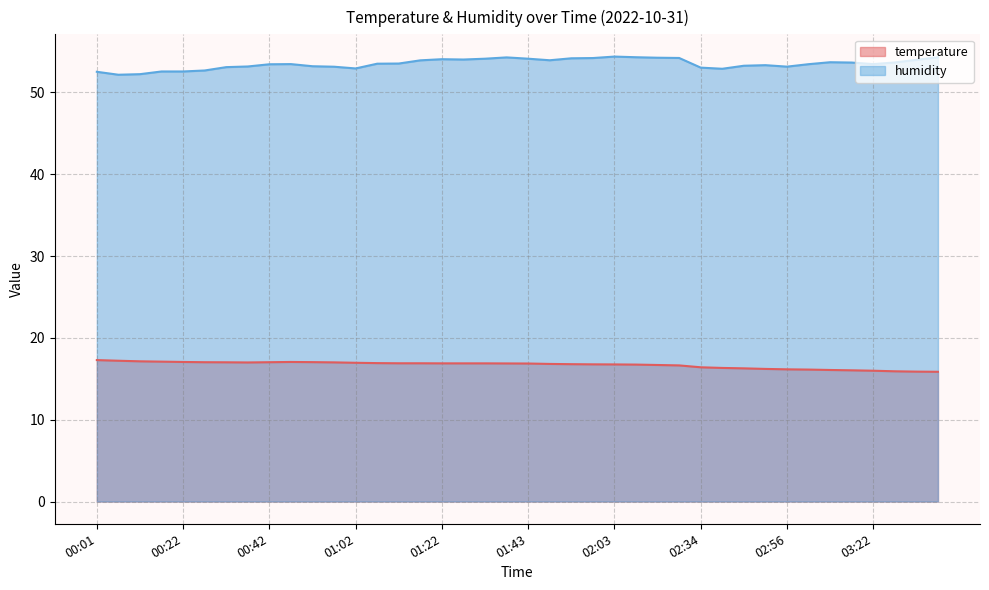

Reading left to right, what are all the values shown in this chart?

temperature: 00:01=17.3	00:06=17.2	00:12=17.1	00:17=17.1	00:22=17.1	00:27=17.0	00:32=17.0	00:37=17.0	00:42=17.0	00:47=17.1	00:52=17.0	00:57=17.0	01:02=17.0	01:07=16.9	01:12=16.9	01:17=16.9	01:22=16.9	01:28=16.9	01:33=16.9	01:38=16.9	01:43=16.9	01:48=16.8	01:53=16.8	01:58=16.8	02:03=16.8	02:08=16.7	02:13=16.7	02:18=16.6	02:34=16.4	02:40=16.3	02:45=16.3	02:50=16.2	02:56=16.2	03:01=16.1	03:07=16.1	03:17=16.0	03:22=16.0	03:27=15.9	03:32=15.9	03:38=15.9
humidity: 00:01=52.5	00:06=52.2	00:12=52.2	00:17=52.6	00:22=52.6	00:27=52.7	00:32=53.1	00:37=53.2	00:42=53.5	00:47=53.5	00:52=53.2	00:57=53.1	01:02=52.9	01:07=53.5	01:12=53.5	01:17=53.9	01:22=54.1	01:28=54.0	01:33=54.1	01:38=54.3	01:43=54.1	01:48=53.9	01:53=54.2	01:58=54.2	02:03=54.4	02:08=54.3	02:13=54.2	02:18=54.2	02:34=53.0	02:40=52.9	02:45=53.3	02:50=53.3	02:56=53.2	03:01=53.5	03:07=53.7	03:17=53.7	03:22=53.5	03:27=53.7	03:32=54.0	03:38=54.3